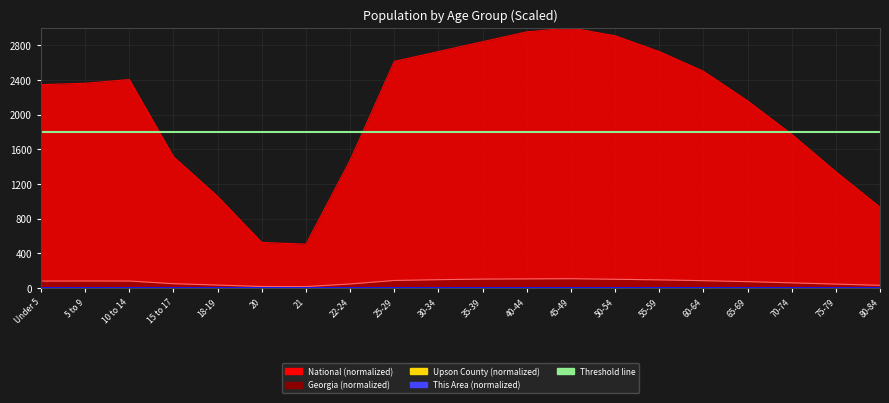

Which label corresponds to the largest value in the chart?

45-49